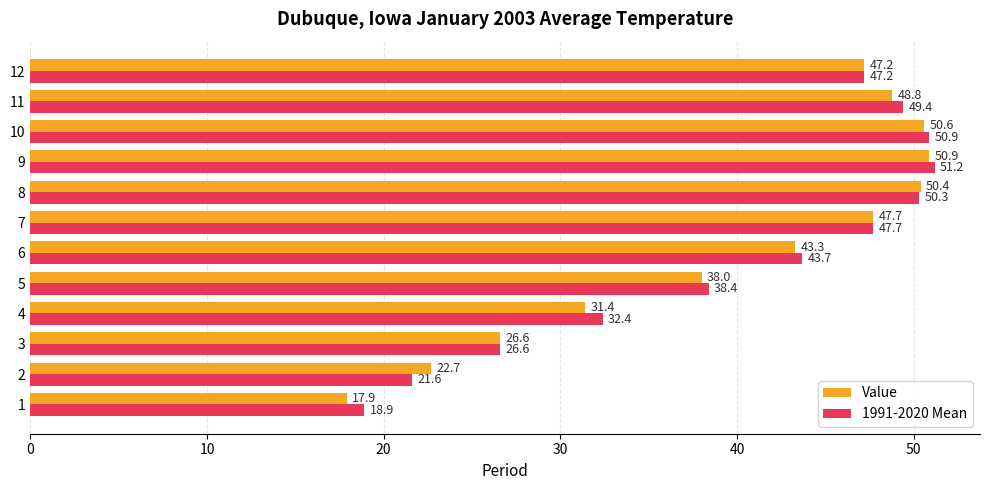

What is the average value of the Value series?

39.6